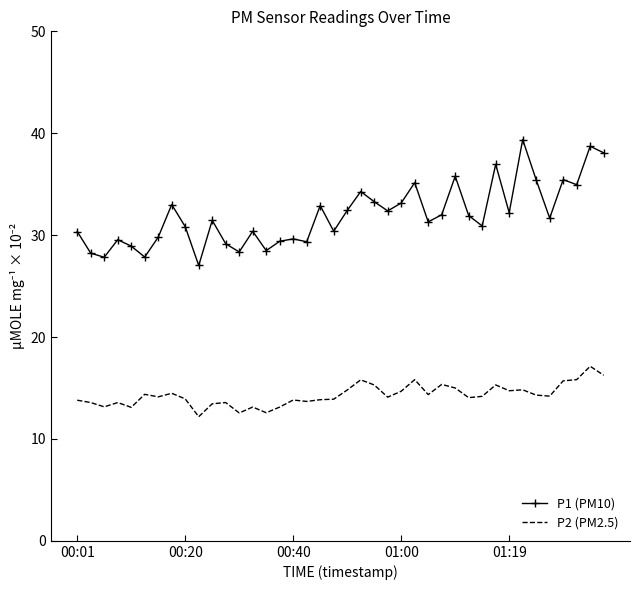

List the series in order of their peak value, highest first.

P1 (PM10), P2 (PM2.5)